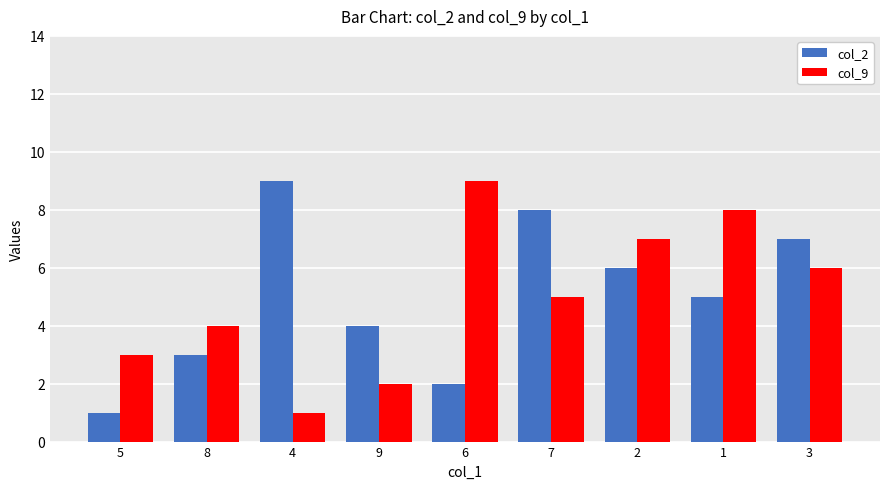

How many data points in col_2 are less than 5?

4